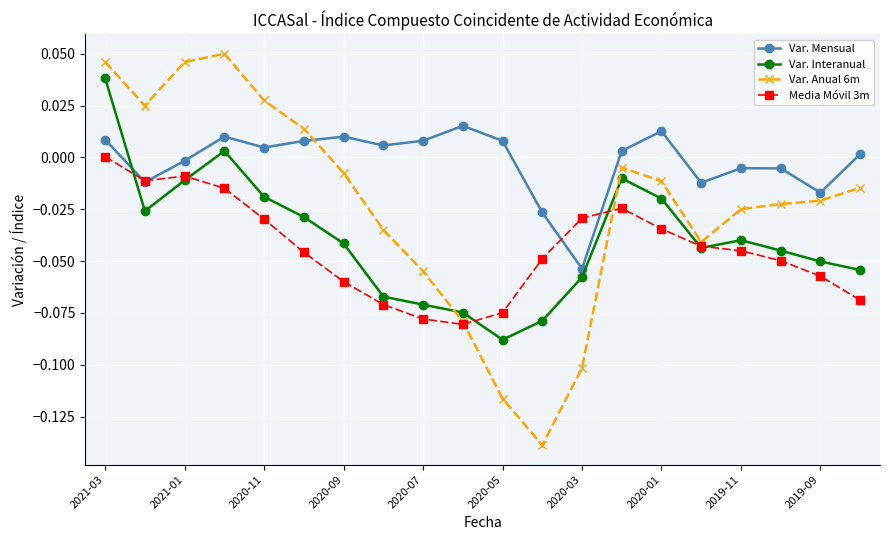

True or false: Media Móvil 3m and Var. Anual 6m intersect in this chart.

True